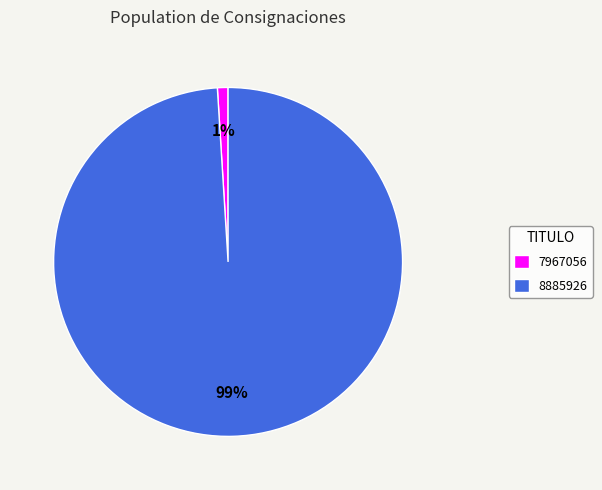

Does any single category account for the majority?

Yes